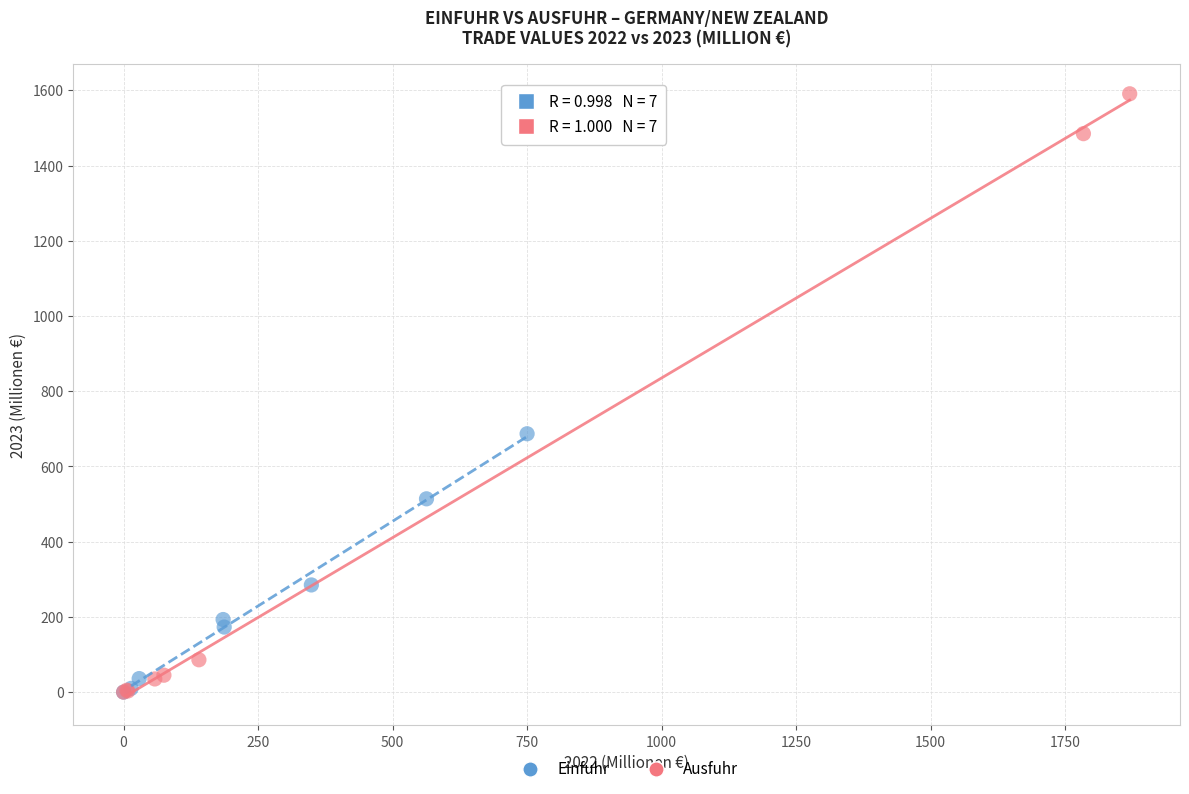

Which series contains the highest Y value?

Ausfuhr